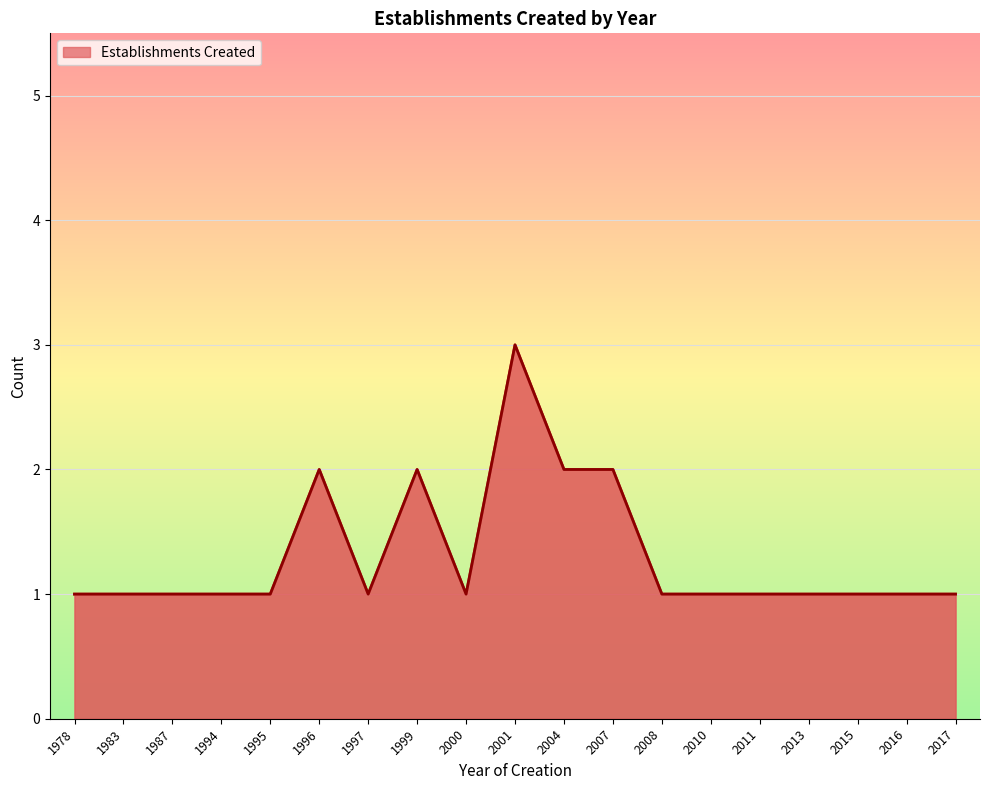

Which category has the lowest value across all series?

1978